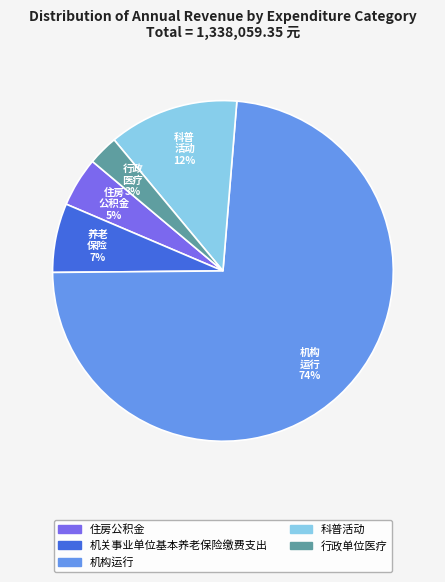

Is the sum of 住房公积金 and 机关事业单位基本养老保险缴费支出 greater than half?

No